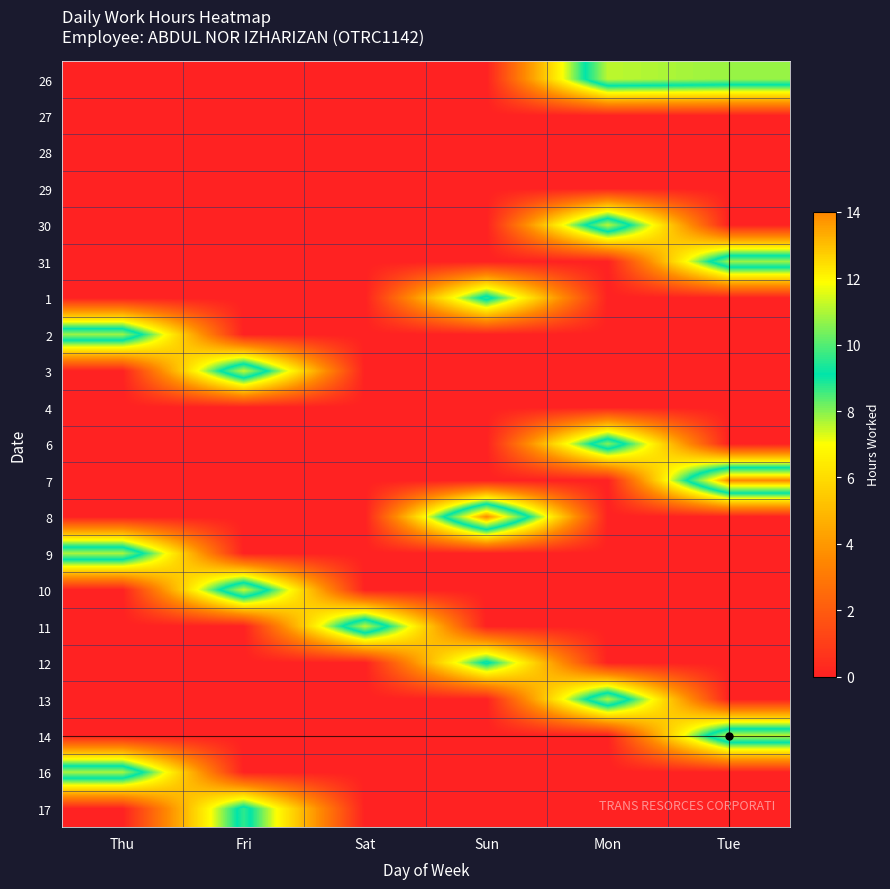

List the series in order of their peak value, highest first.

8, 7, 10, 3, 11, 26, 30, 14, 13, 9, 16, 2, 31, 6, 17, 1, 12, 27, 28, 29, 4